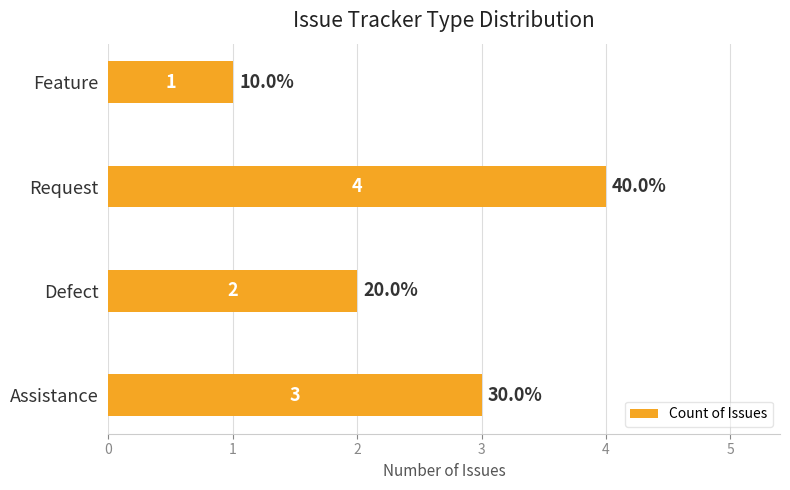

At which category does the chart reach its peak across all series?

Request